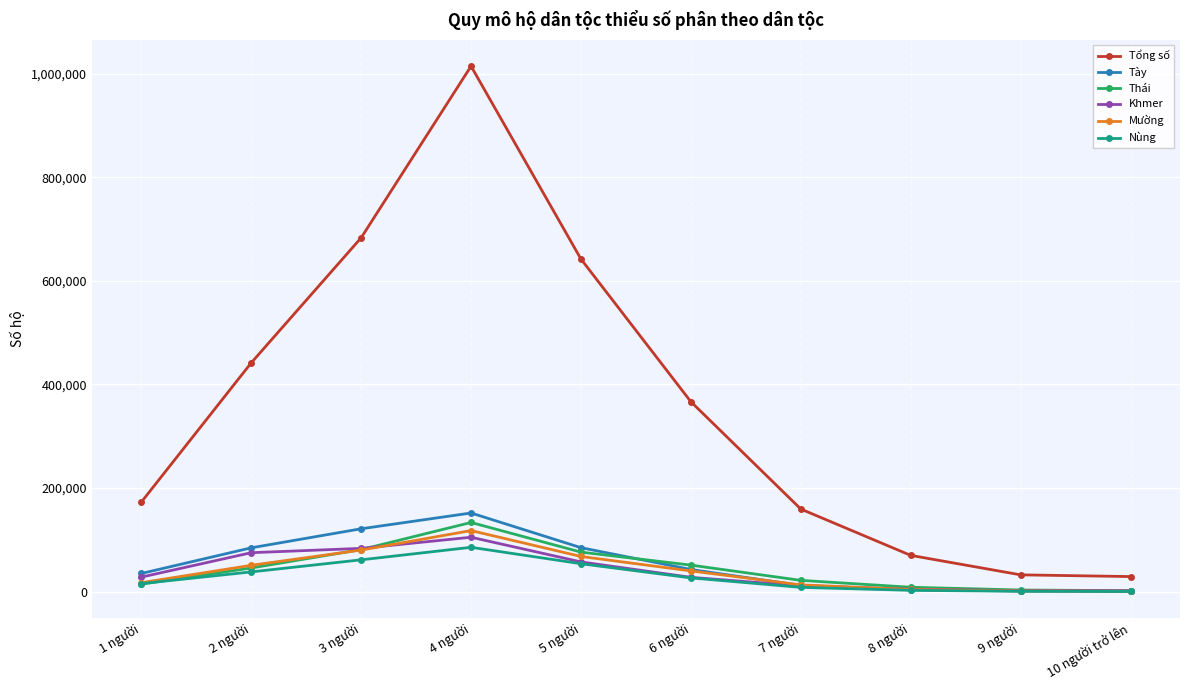

Which series has the largest total across all categories?

Tổng số